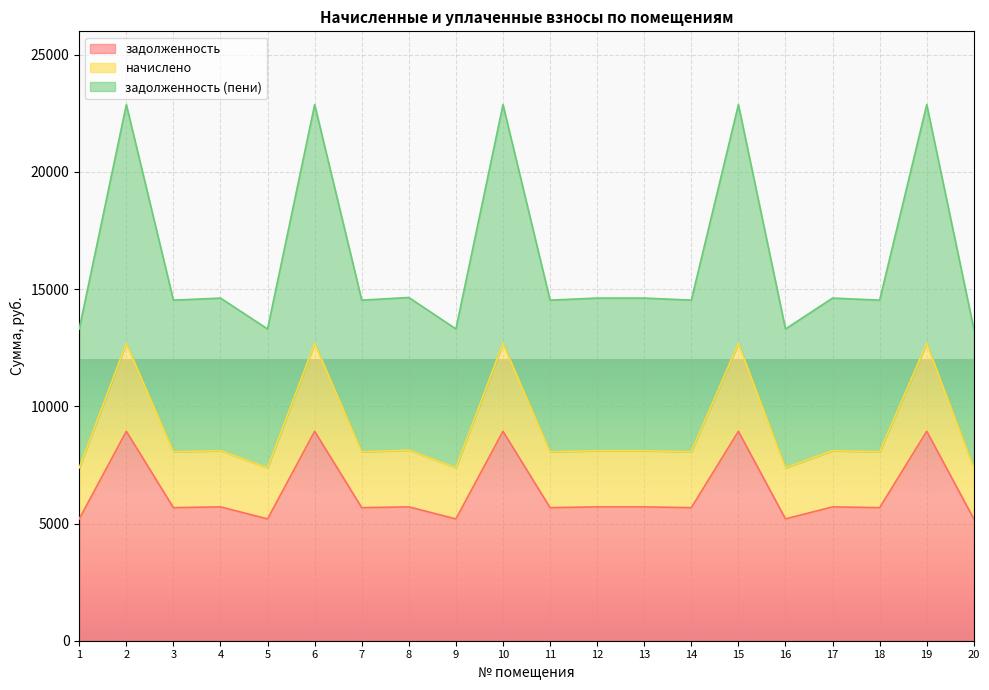

In задолженность (пени), how many points are lower than both neighbors (excluding endpoints)?

8